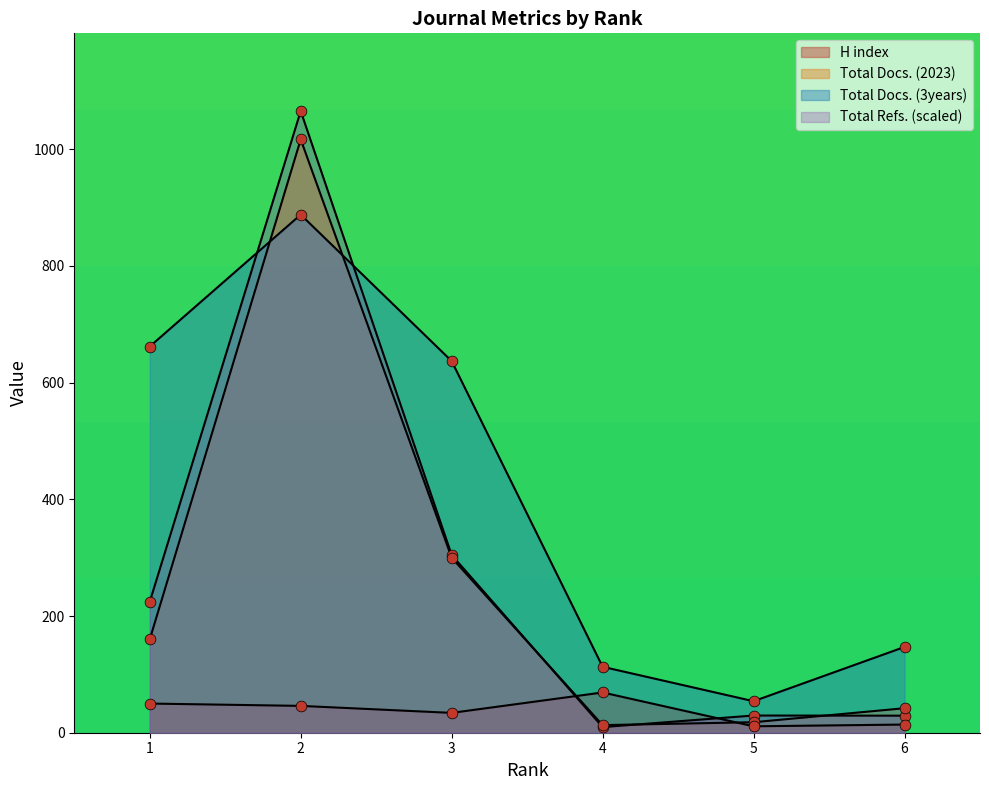

What are all the series names shown in the legend?

H index, Total Docs. (2023), Total Docs. (3years), Total Refs.